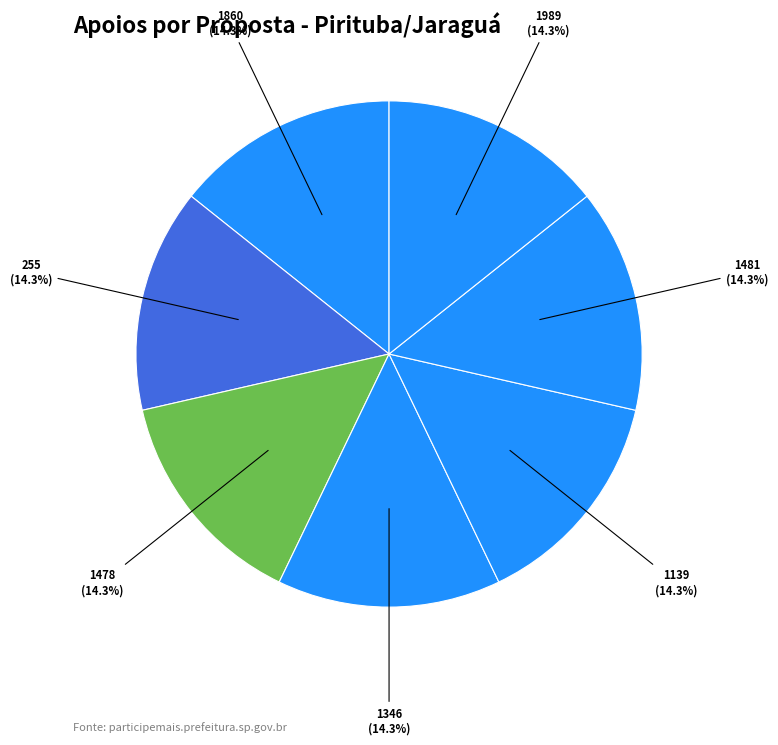

Is 1989 the majority of the pie?

No